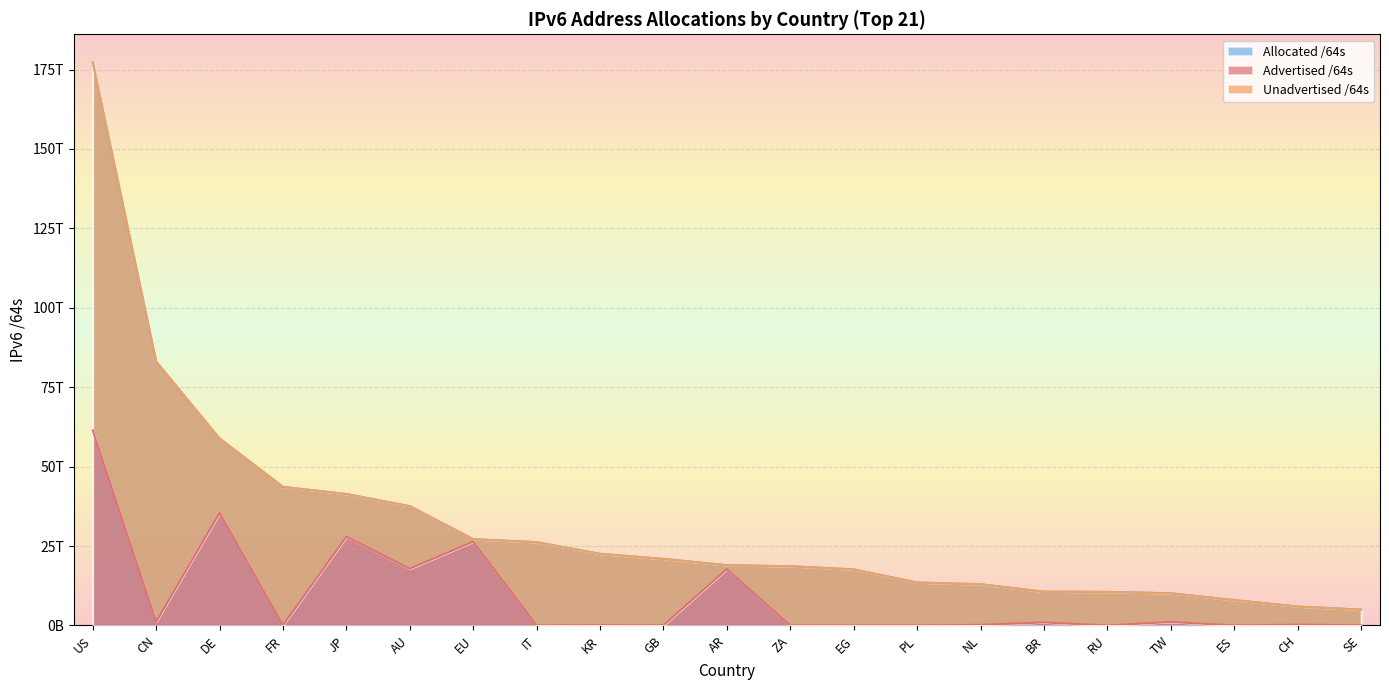

At which category is the sum across all series the highest?

US